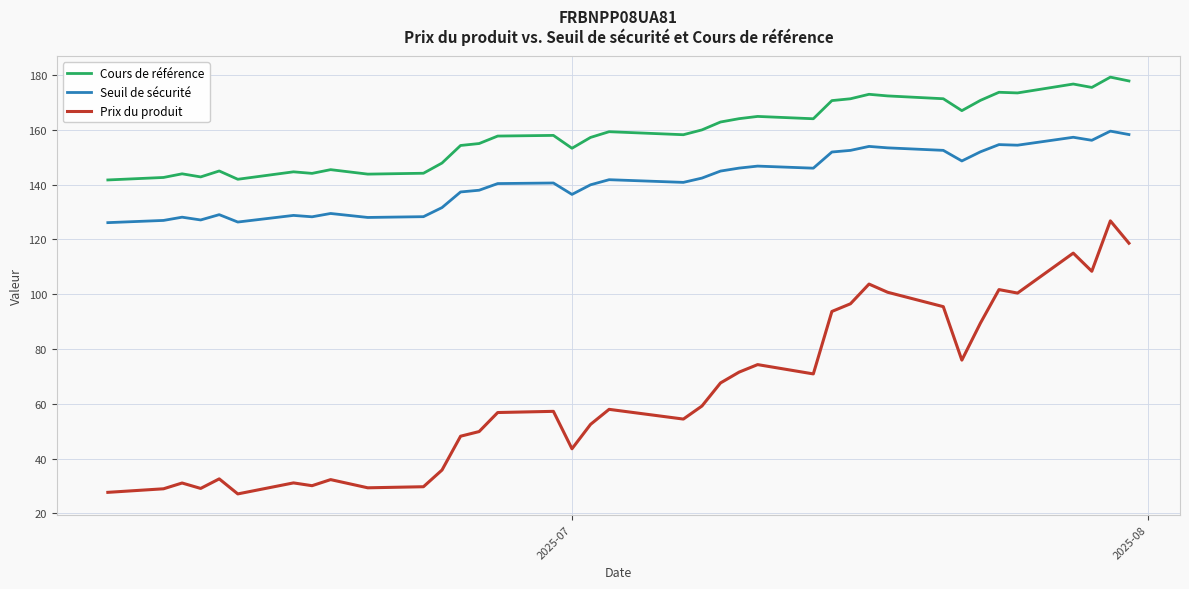

What is the difference between the maximum and minimum values in the Seuil de sécurité series?

33.4